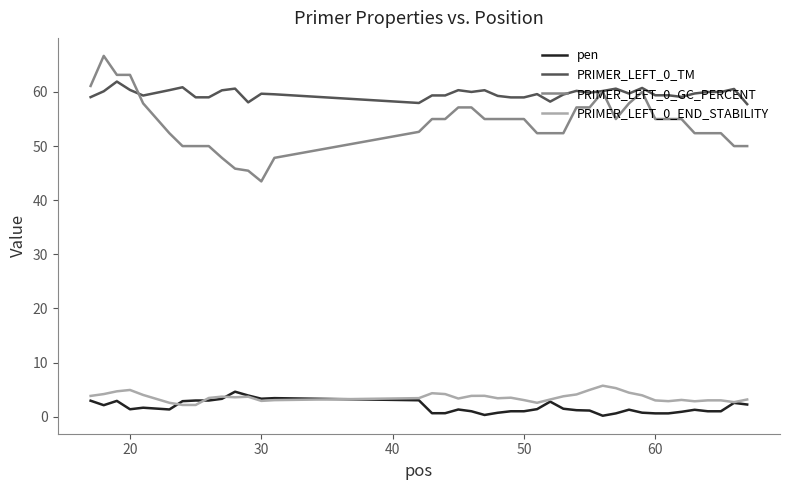

Which series has the largest total across all categories?

PRIMER_LEFT_0_TM